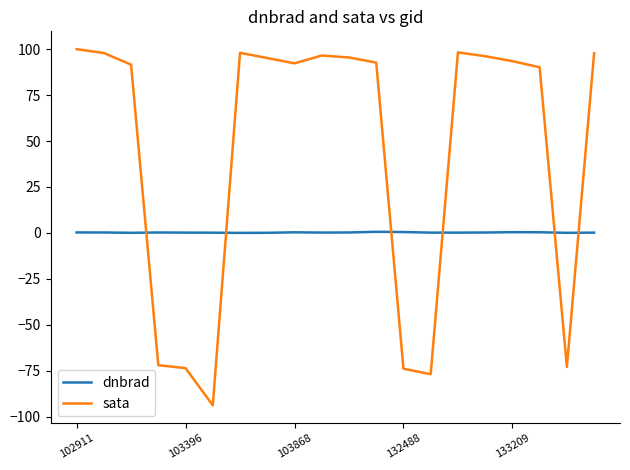

Is this an area chart (filled region under the line)?

No